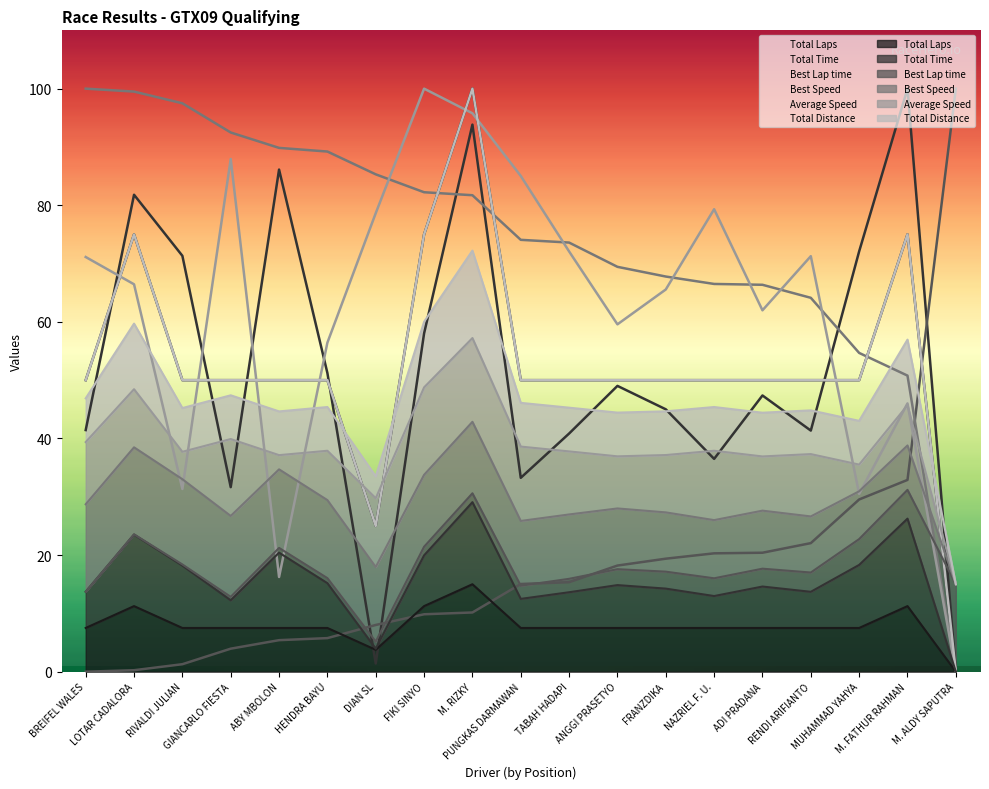

How many values in the Total Distance series exceed 49?

17